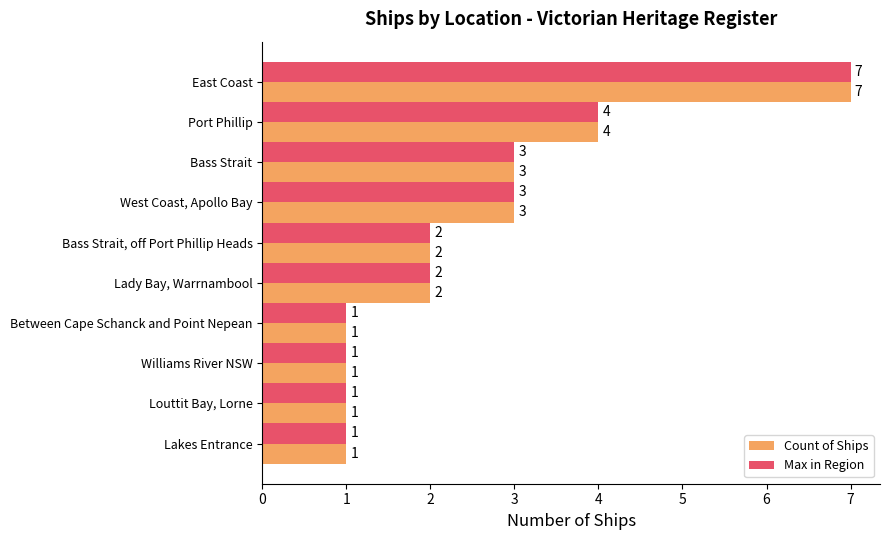

What is the maximum value for Max in Region?

7